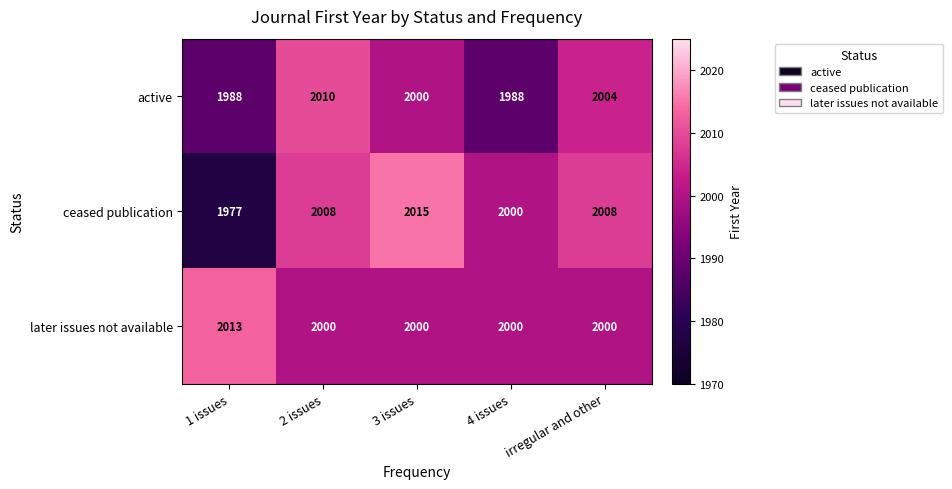

What is the sum of all later issues not available values?

10013